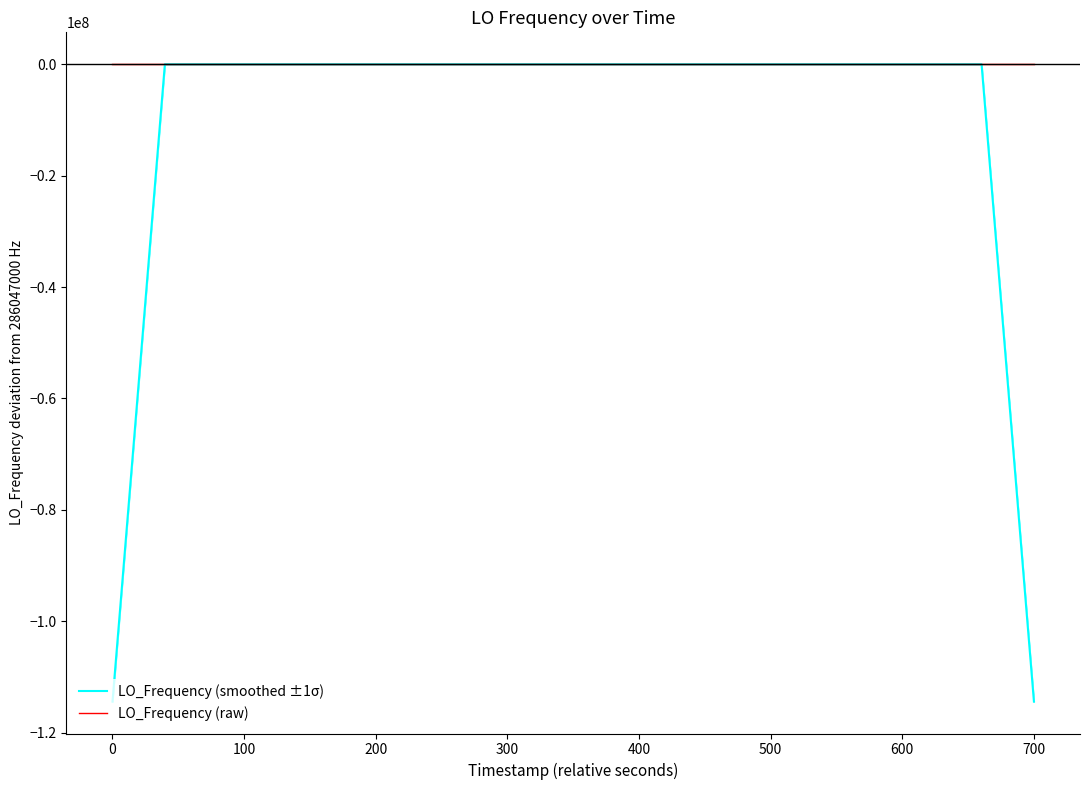

What is the value of the LO_Frequency (smoothed ±1σ) point at the 5th from the left?

0.6